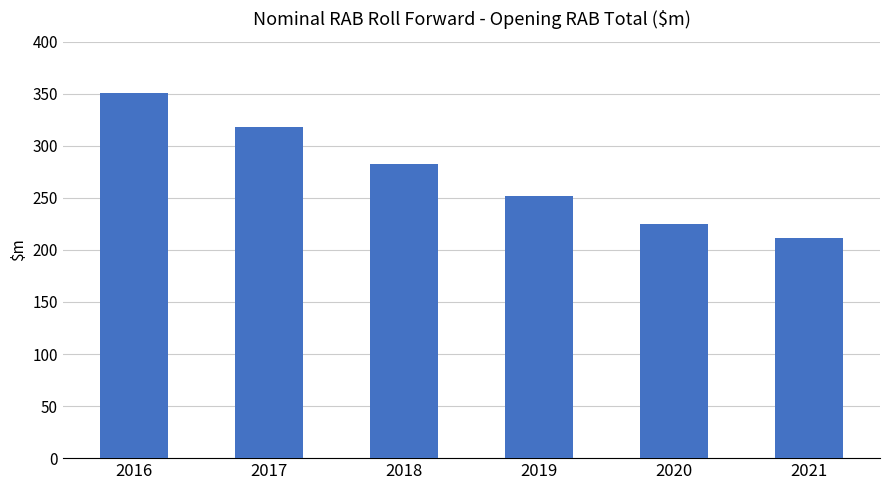

Approximately how many times larger is the value at 2017 compared to 2021?

1.5